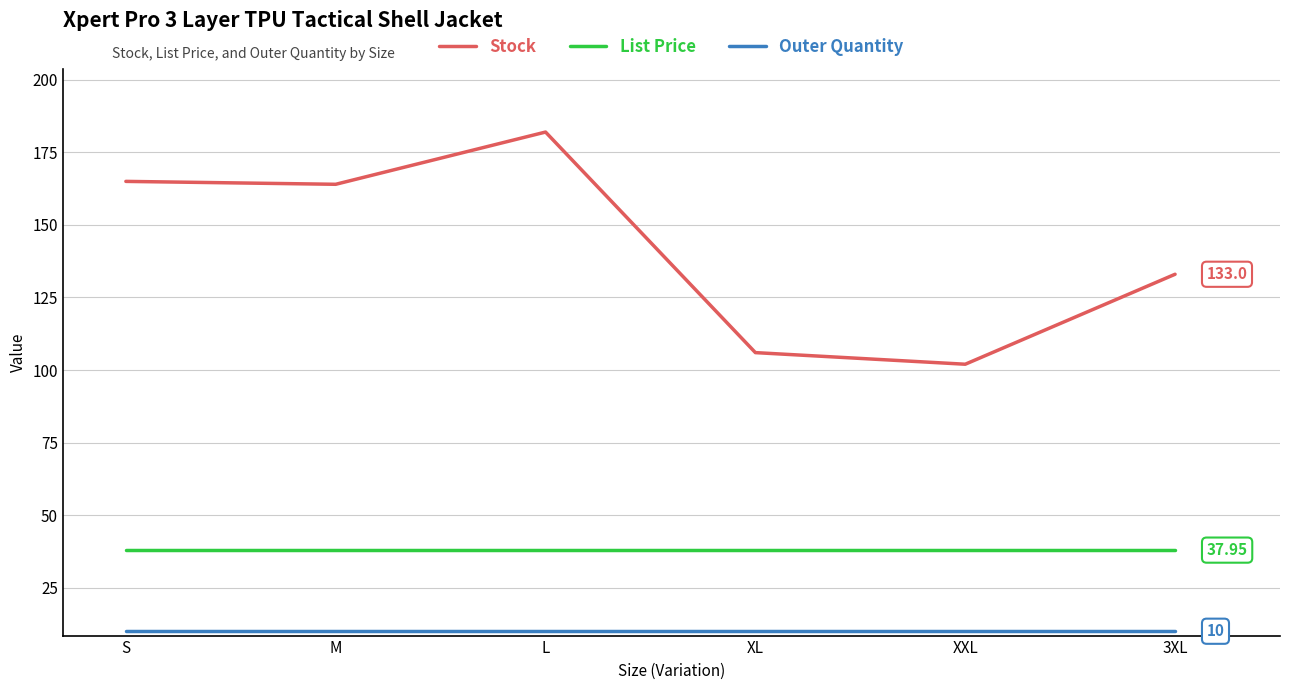

What is the difference between the Stock values at XL and 3XL?

27.0